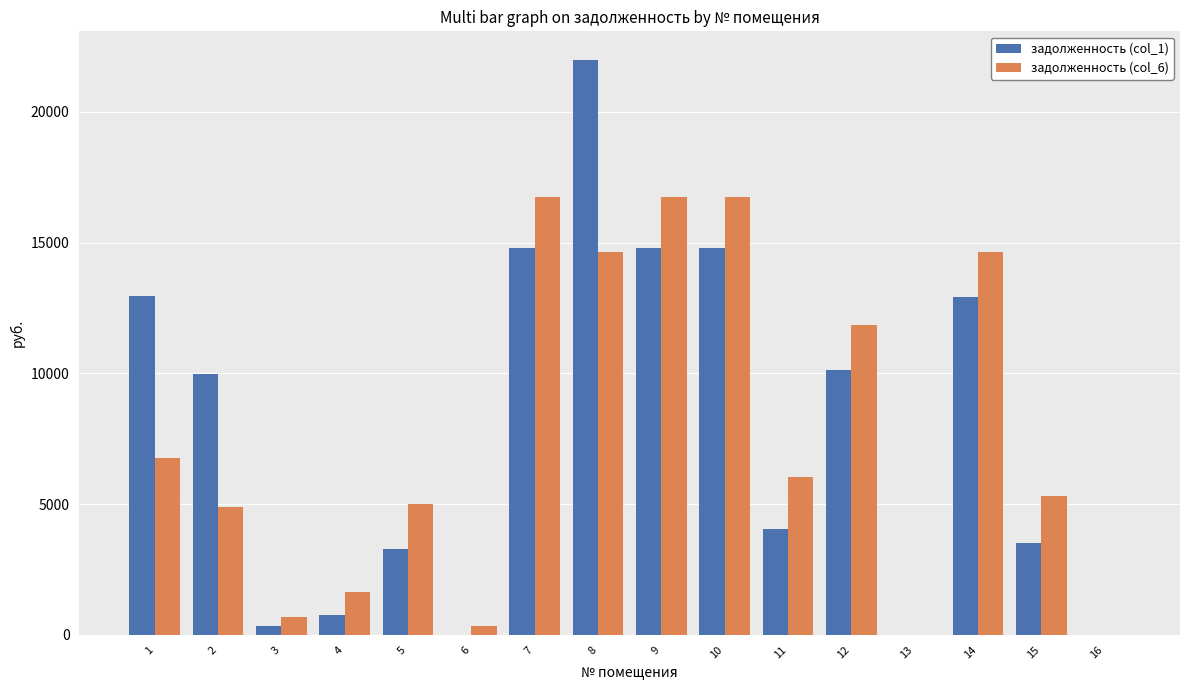

What are all the series names shown in the legend?

задолженность (col_1), задолженность (col_6)